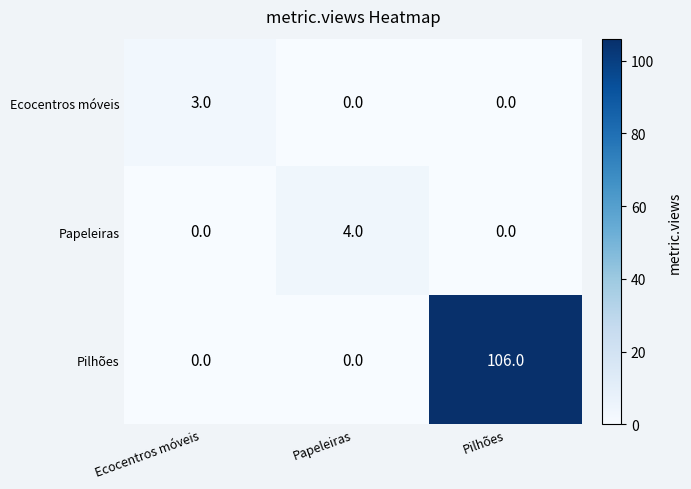

The Ecocentros móveis series shows 0 at Pilhões. True or false?

True